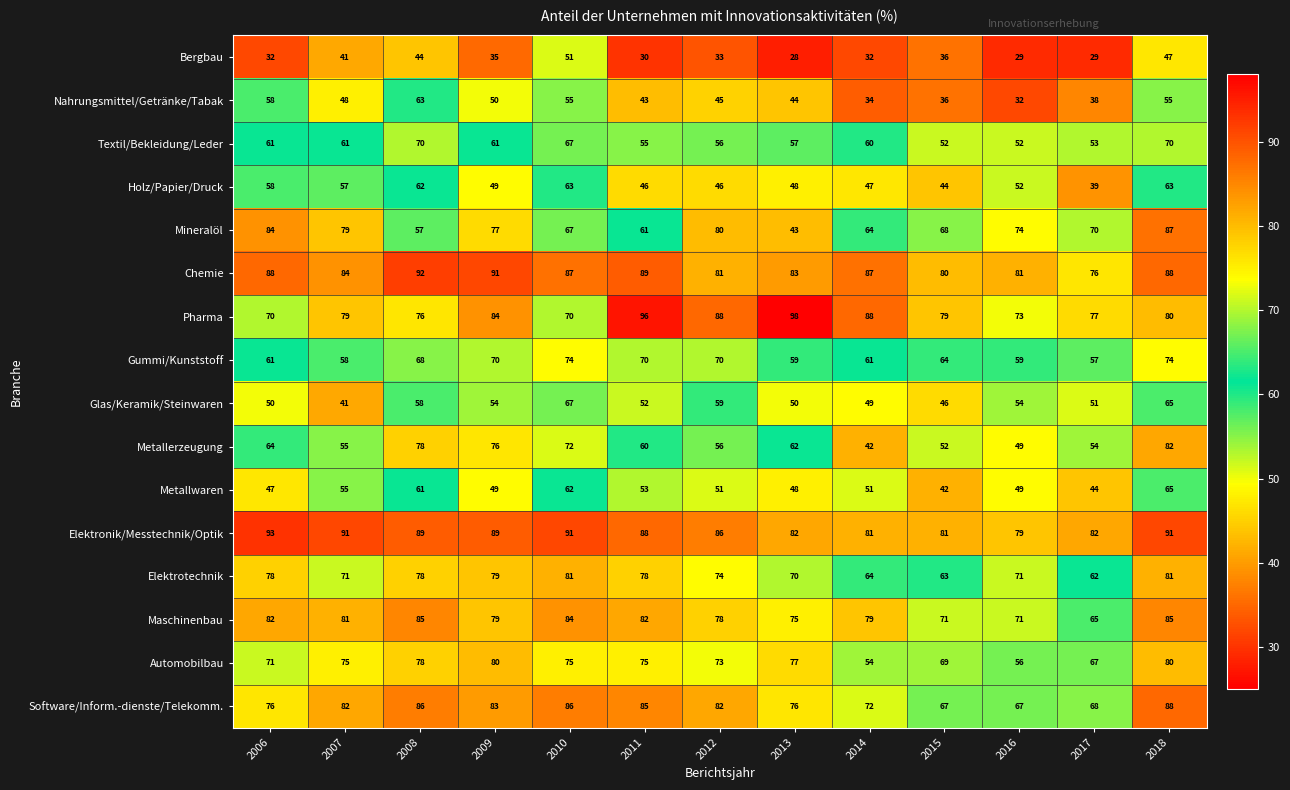

Read the Chemie value at 2018.

88